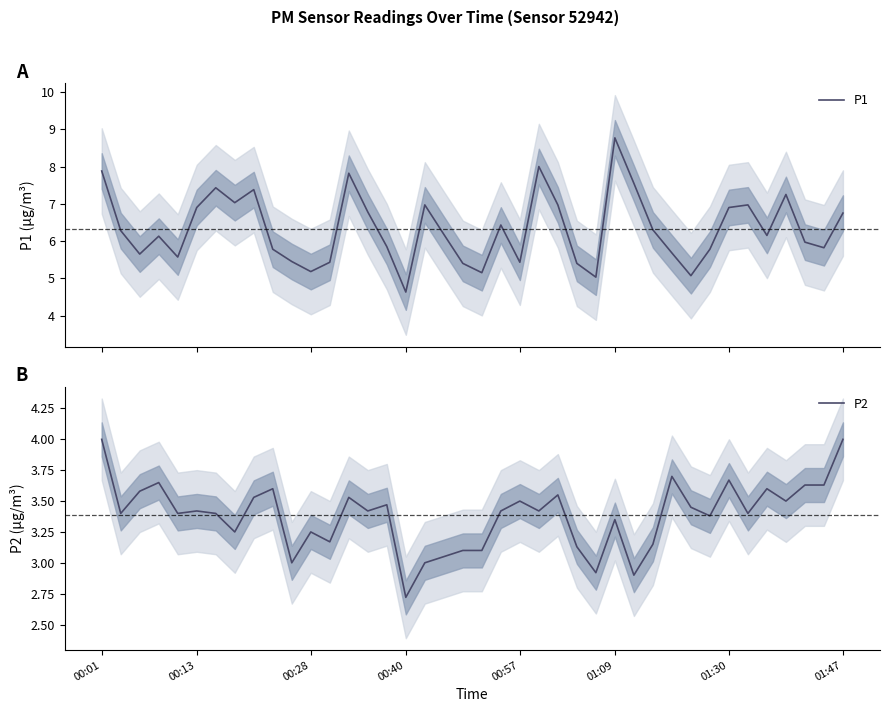

At which category does the chart reach its minimum across all series?

00:40